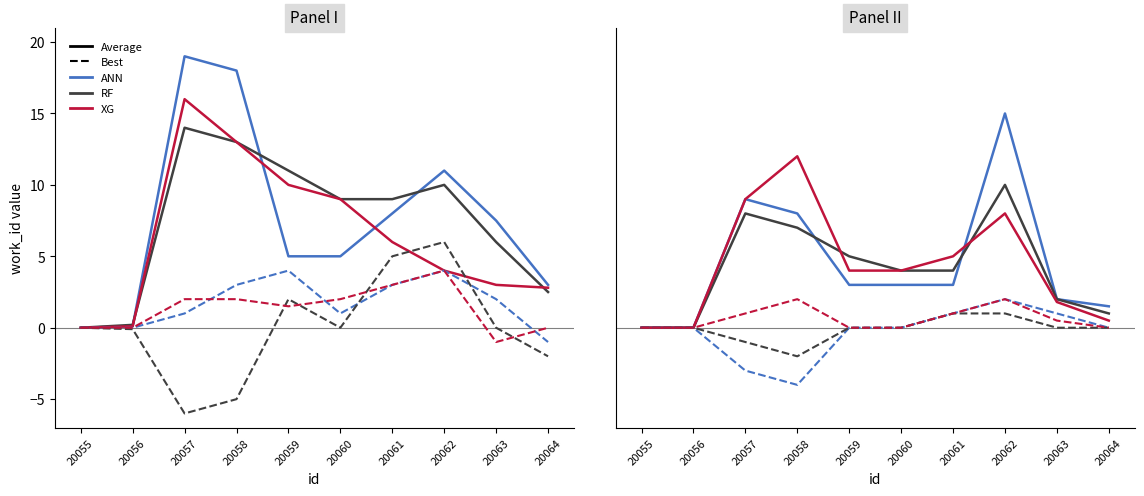

Does the chart have visible grid lines?

No